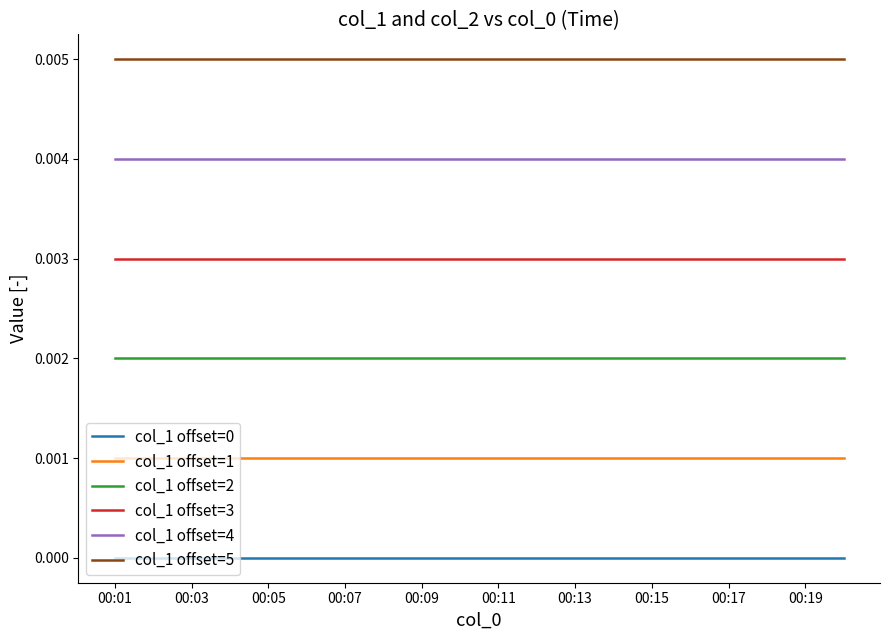

True or false: col_1 offset=1 and col_1 offset=5 cross at least once.

False